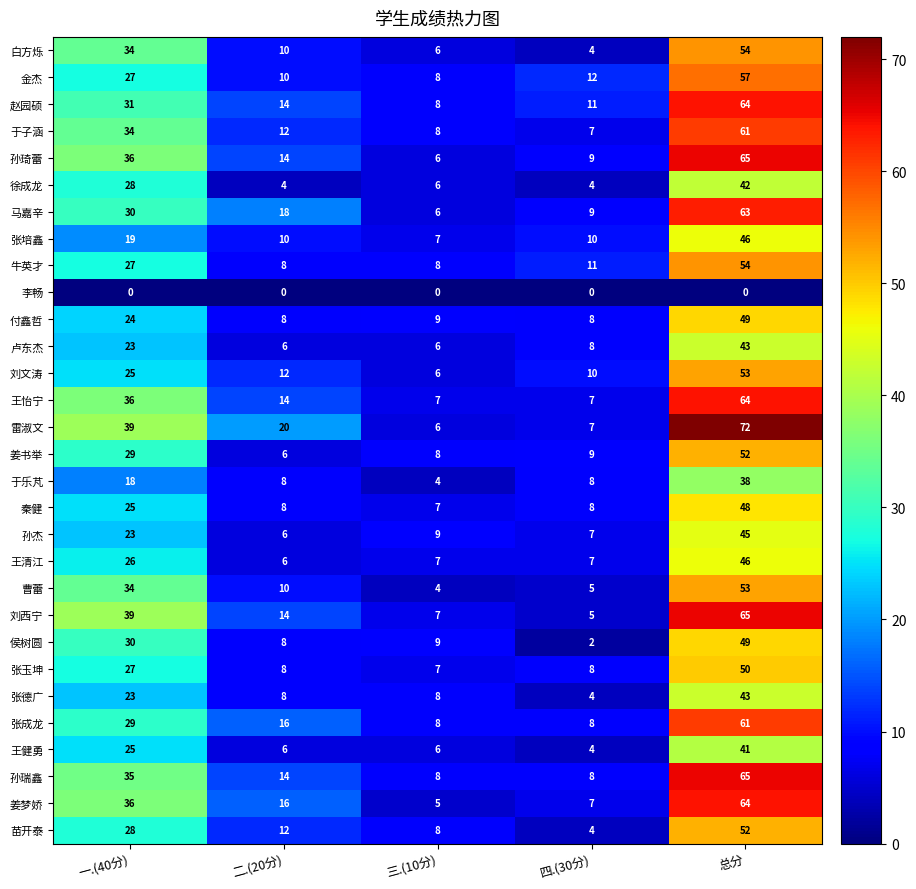

The value of 张培鑫 at 总分 is 21. True or false?

False